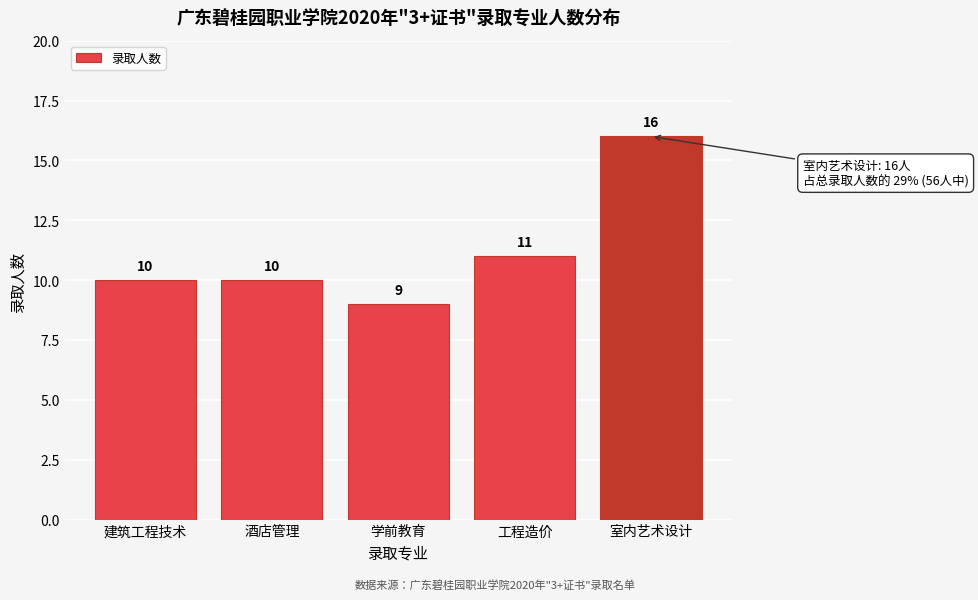

Reading left to right, transcribe all the data shown in this chart.

10	10	9	11	16